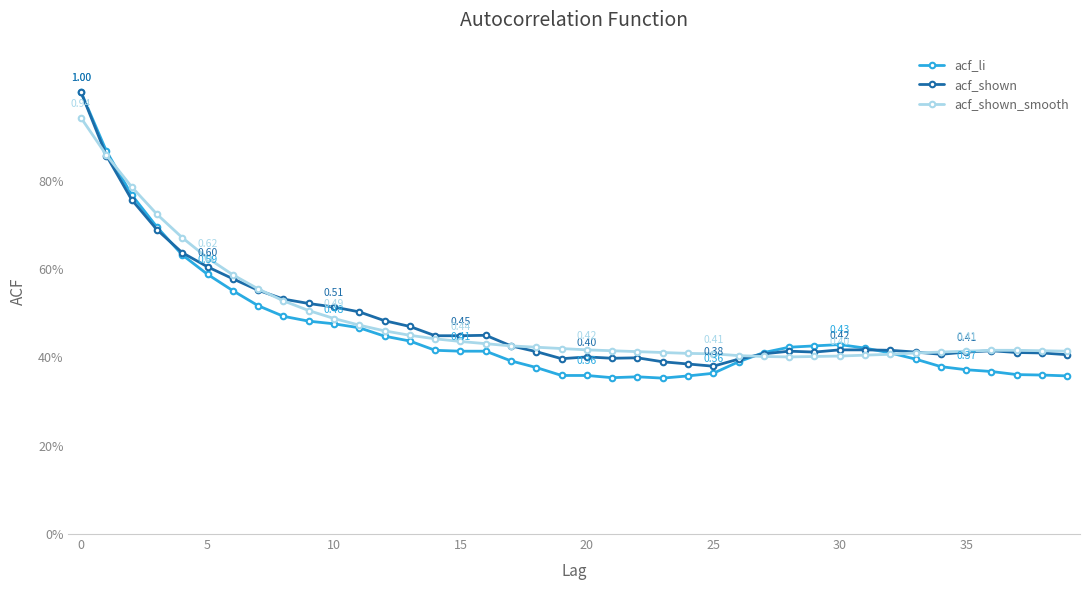

Reading left to right, what are all the values shown in this chart?

acf_li: 1.0	0.9	0.8	0.7	0.6	0.6	0.6	0.5	0.5	0.5	0.5	0.5	0.4	0.4	0.4	0.4	0.4	0.4	0.4	0.4	0.4	0.4	0.4	0.4	0.4	0.4	0.4	0.4	0.4	0.4	0.4	0.4	0.4	0.4	0.4	0.4	0.4	0.4	0.4	0.4
acf_shown: 1.0	0.9	0.8	0.7	0.6	0.6	0.6	0.6	0.5	0.5	0.5	0.5	0.5	0.5	0.4	0.4	0.5	0.4	0.4	0.4	0.4	0.4	0.4	0.4	0.4	0.4	0.4	0.4	0.4	0.4	0.4	0.4	0.4	0.4	0.4	0.4	0.4	0.4	0.4	0.4
acf_shown_smooth: 0.9	0.9	0.8	0.7	0.7	0.6	0.6	0.6	0.5	0.5	0.5	0.5	0.5	0.5	0.4	0.4	0.4	0.4	0.4	0.4	0.4	0.4	0.4	0.4	0.4	0.4	0.4	0.4	0.4	0.4	0.4	0.4	0.4	0.4	0.4	0.4	0.4	0.4	0.4	0.4